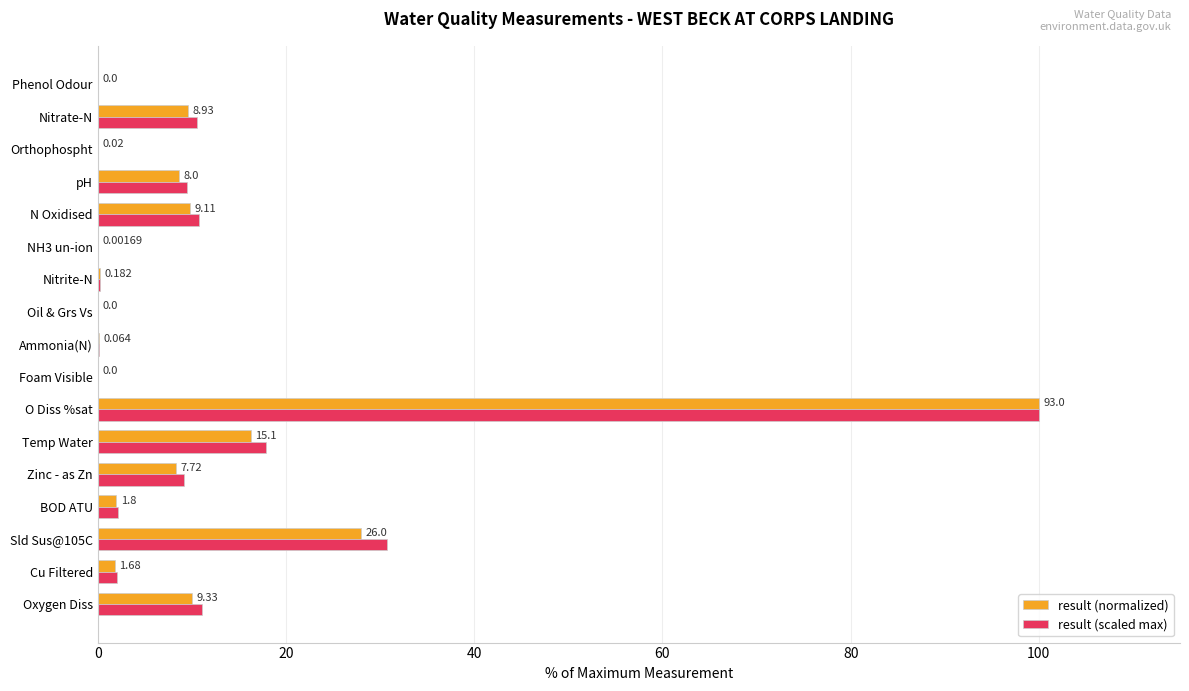

At which label does result (scaled max) reach its peak?

O Diss %sat